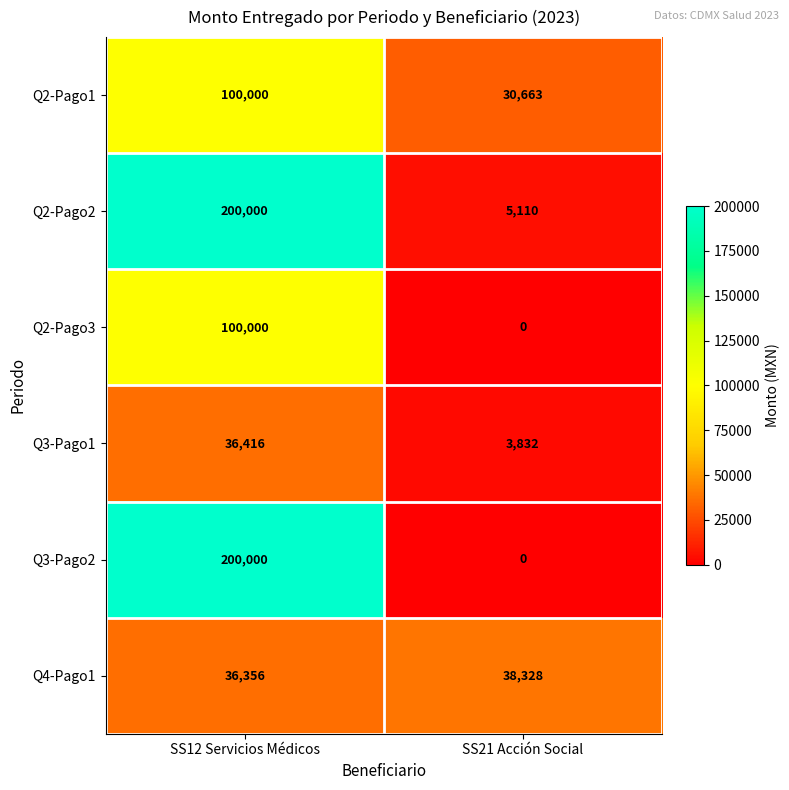

Where is Q4-Pago1 nearest to the value 37342?

SS12 Servicios Médicos